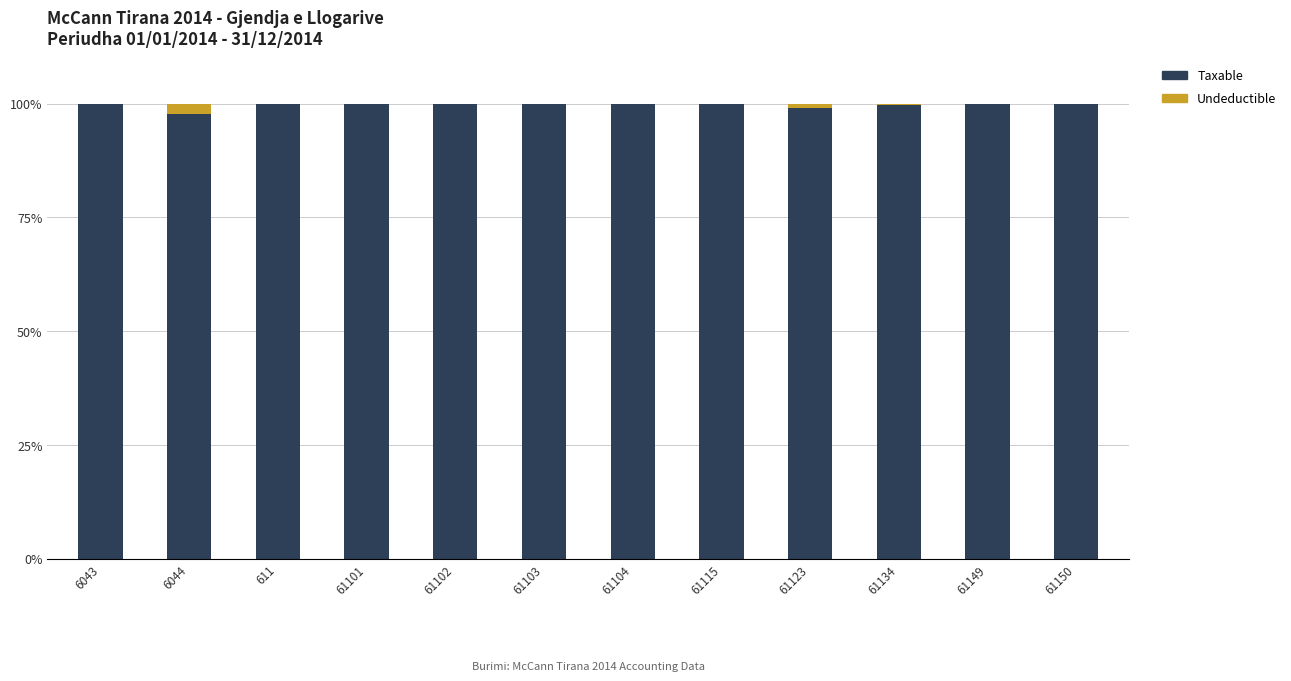

Are the bars horizontal?

No